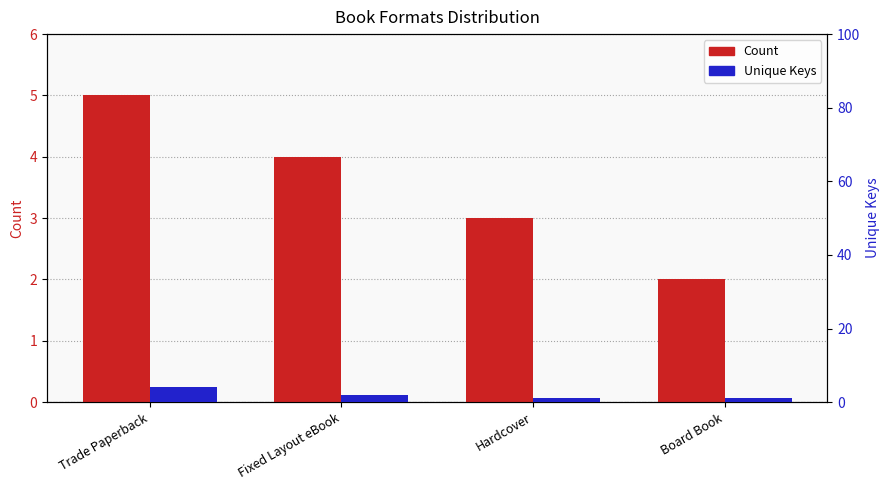

Rank the categories by Unique_Keys value from lowest to highest.

Hardcover, Board Book, Fixed Layout eBook, Trade Paperback